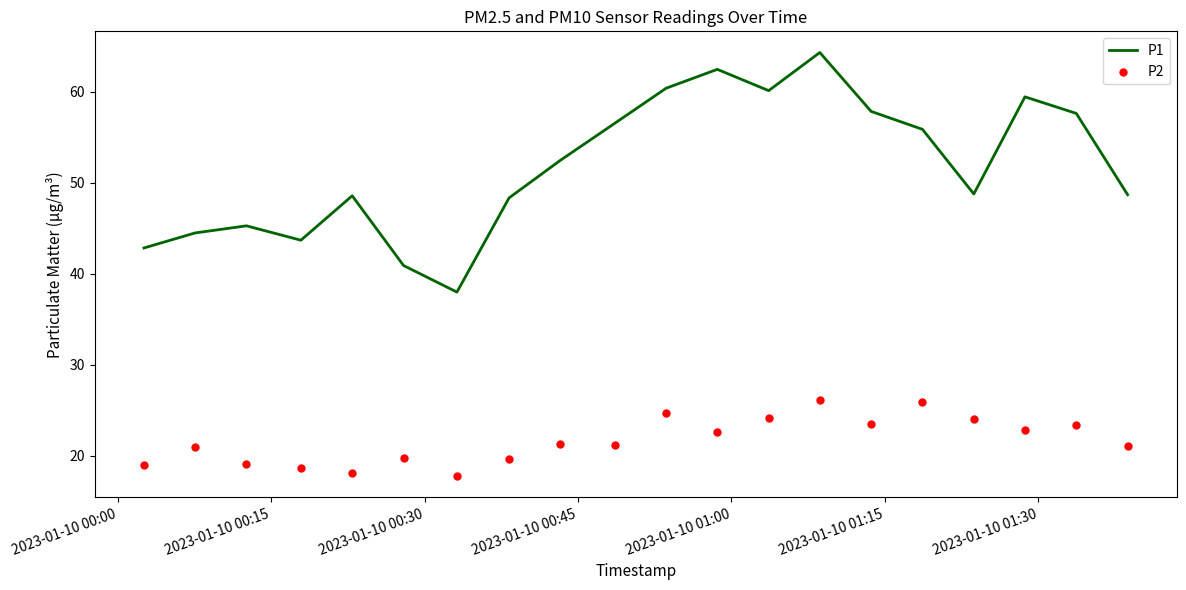

Which series reaches the maximum Y coordinate?

P1